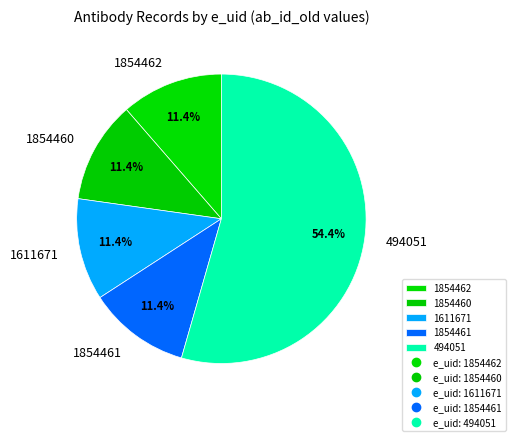

The 1611671 slice represents 11% of the pie. True or false?

True